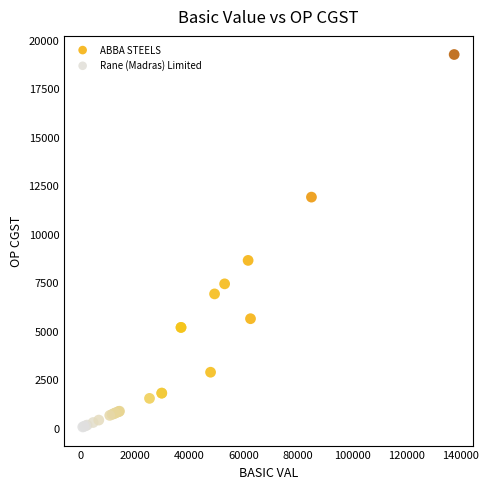

What are all the series names shown in the legend?

Rane (Madras) Limited, ABBA STEELS